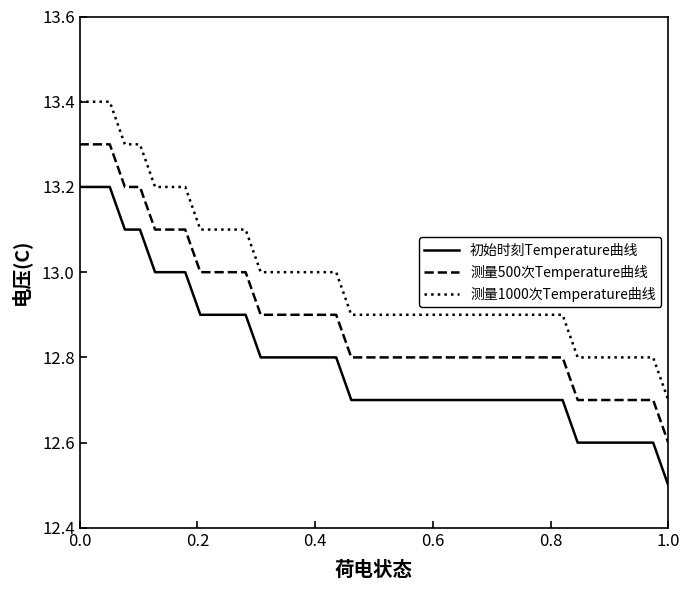

True or false: 测量500次Temperature曲线 and 初始时刻Temperature曲线 intersect in this chart.

False